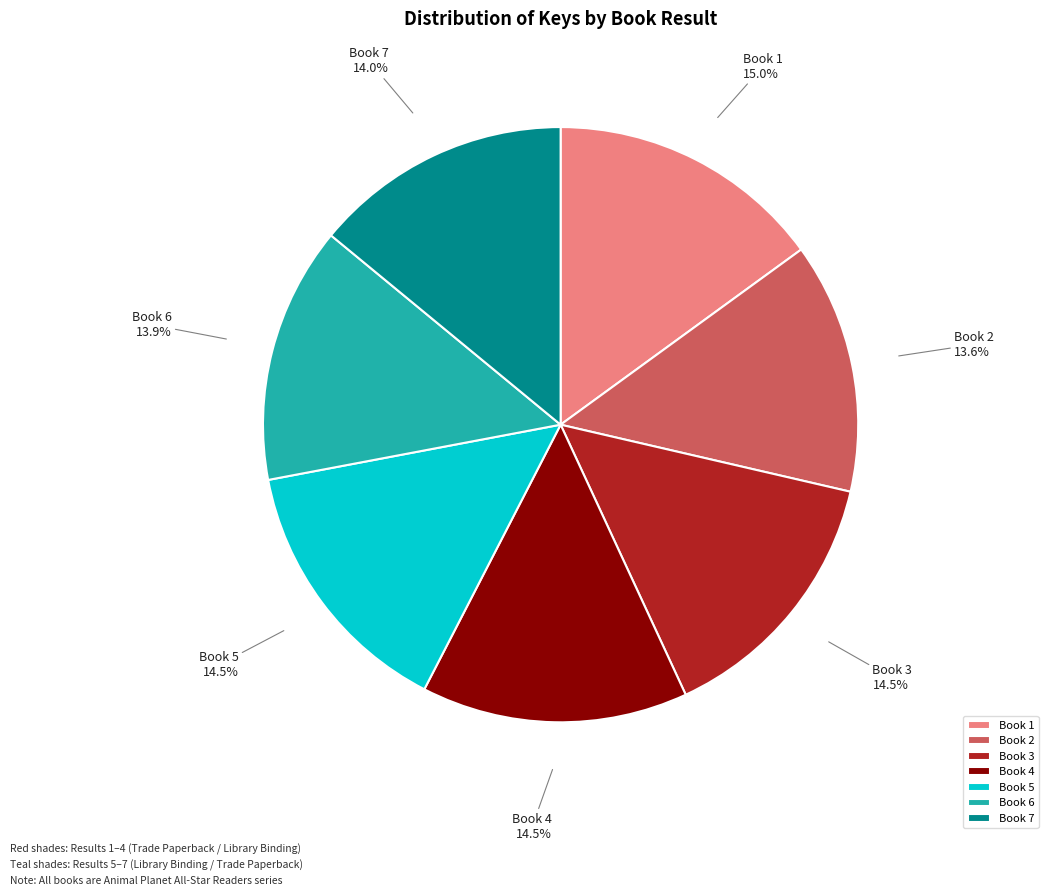

How much of the chart is everything except Book 3?

85.5%